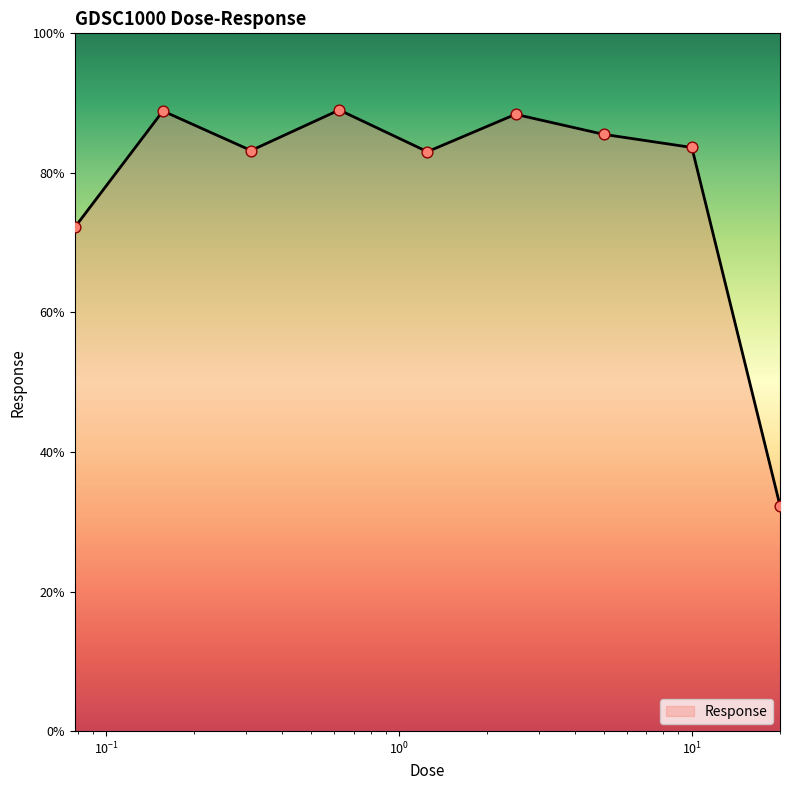

What is the maximum value shown in the chart?

89.0